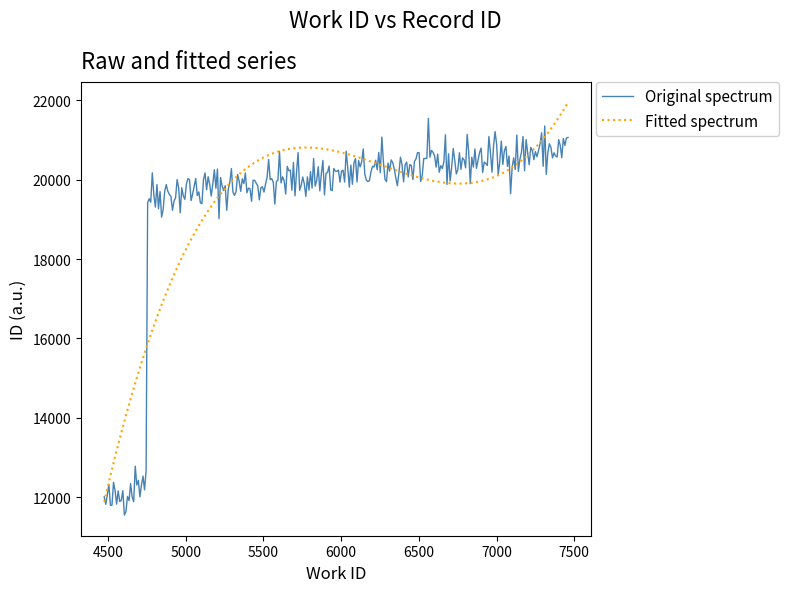

What is the minimum value shown in the chart?

11549.0